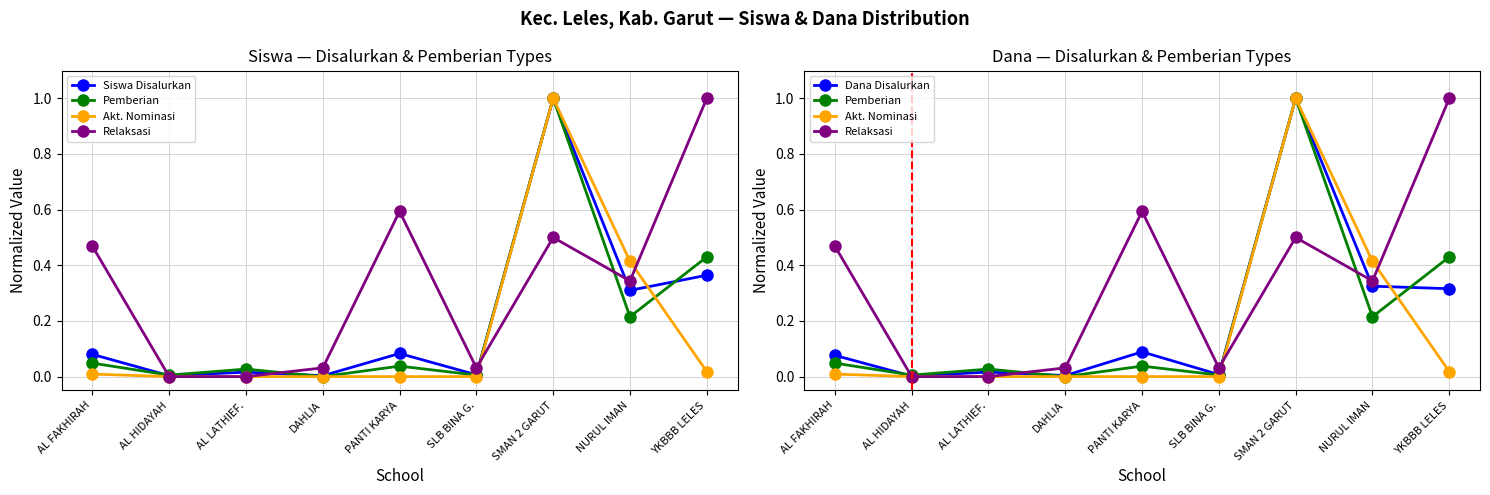

Which category has the lowest value in the Akt. Nominasi series?

AL HIDAYAH